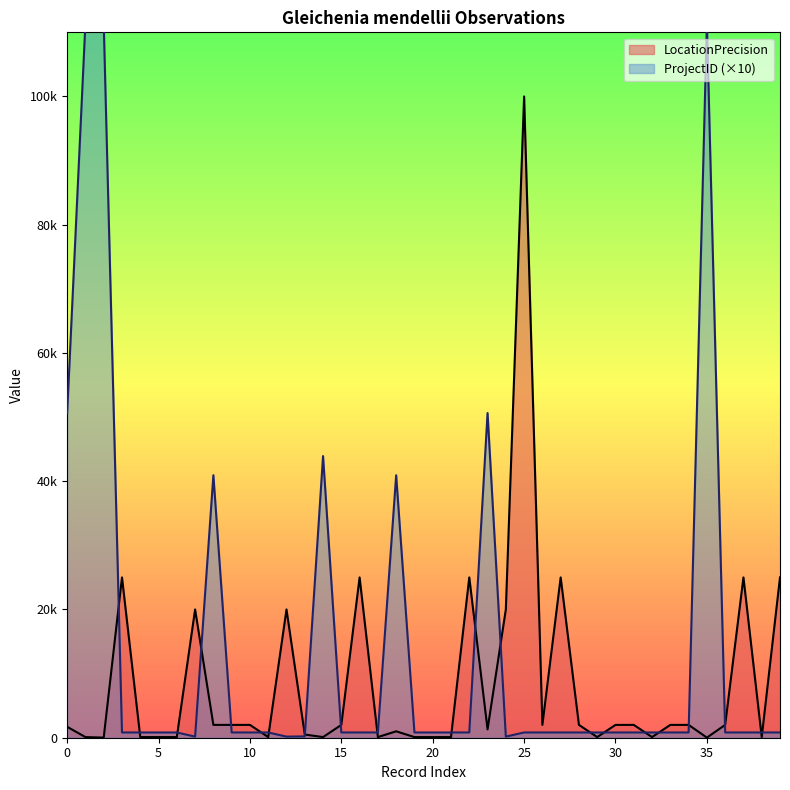

What is the minimum value for ProjectID?

170